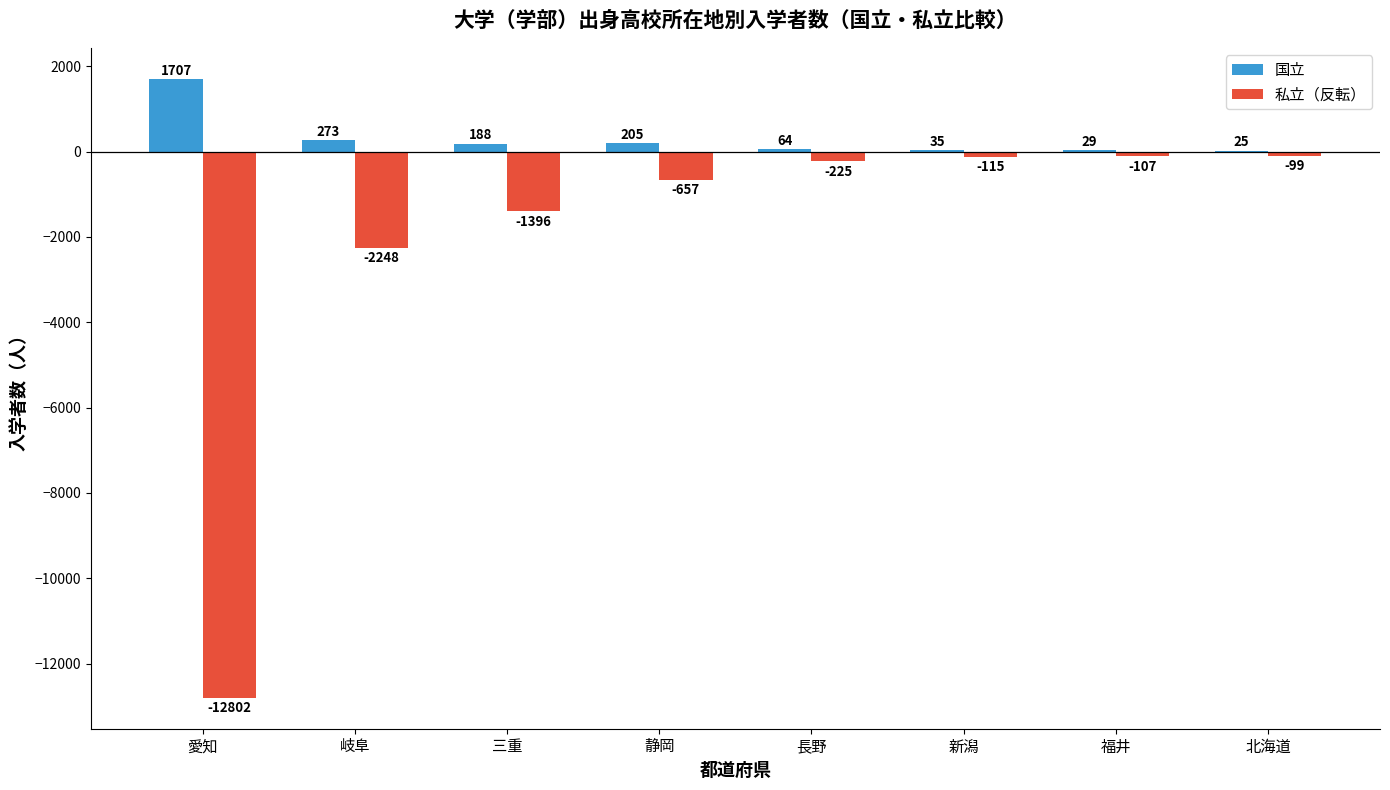

What is the total value across all series at 長野?

-161